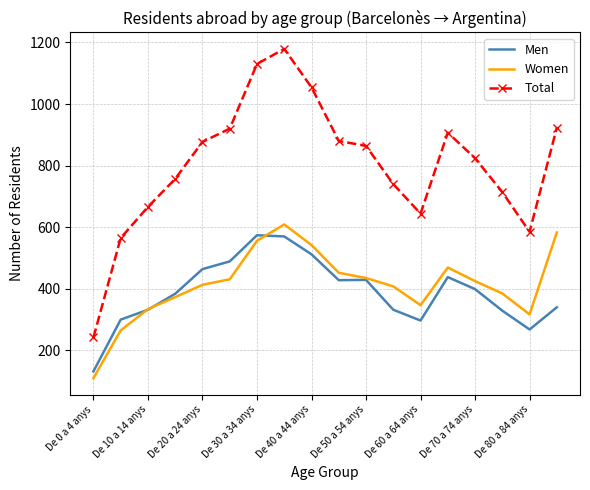

What is the highest value of the Women series?

609